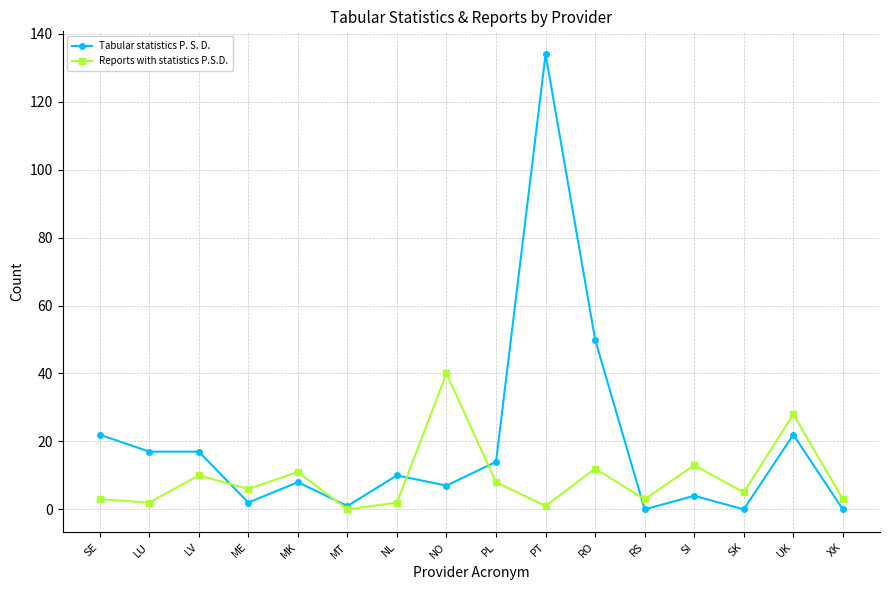

How many values in the Tabular statistics P. S. D. series are below 10?

8